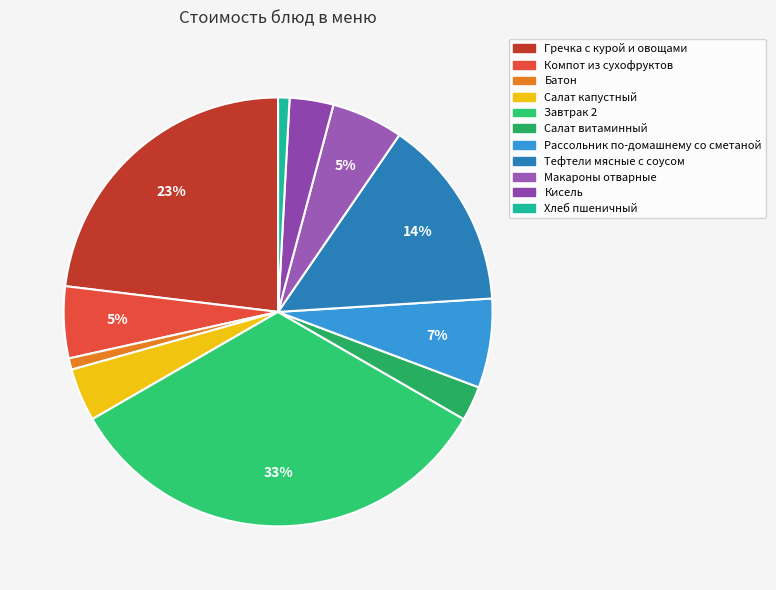

Approximately how many times larger is the value at Батон compared to Тефтели мясные с соусом?

0.1